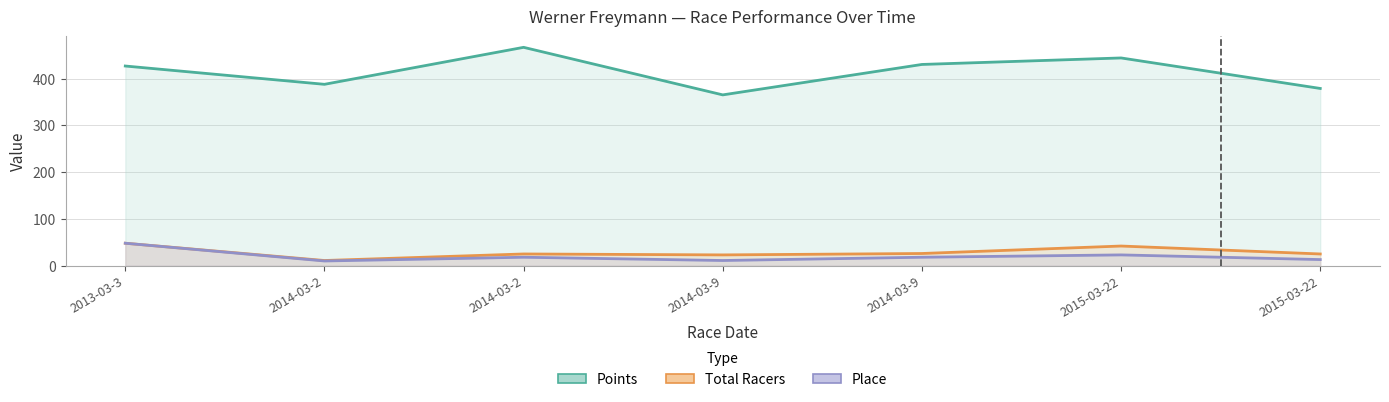

True or false: Total Racers and Points cross at least once.

False